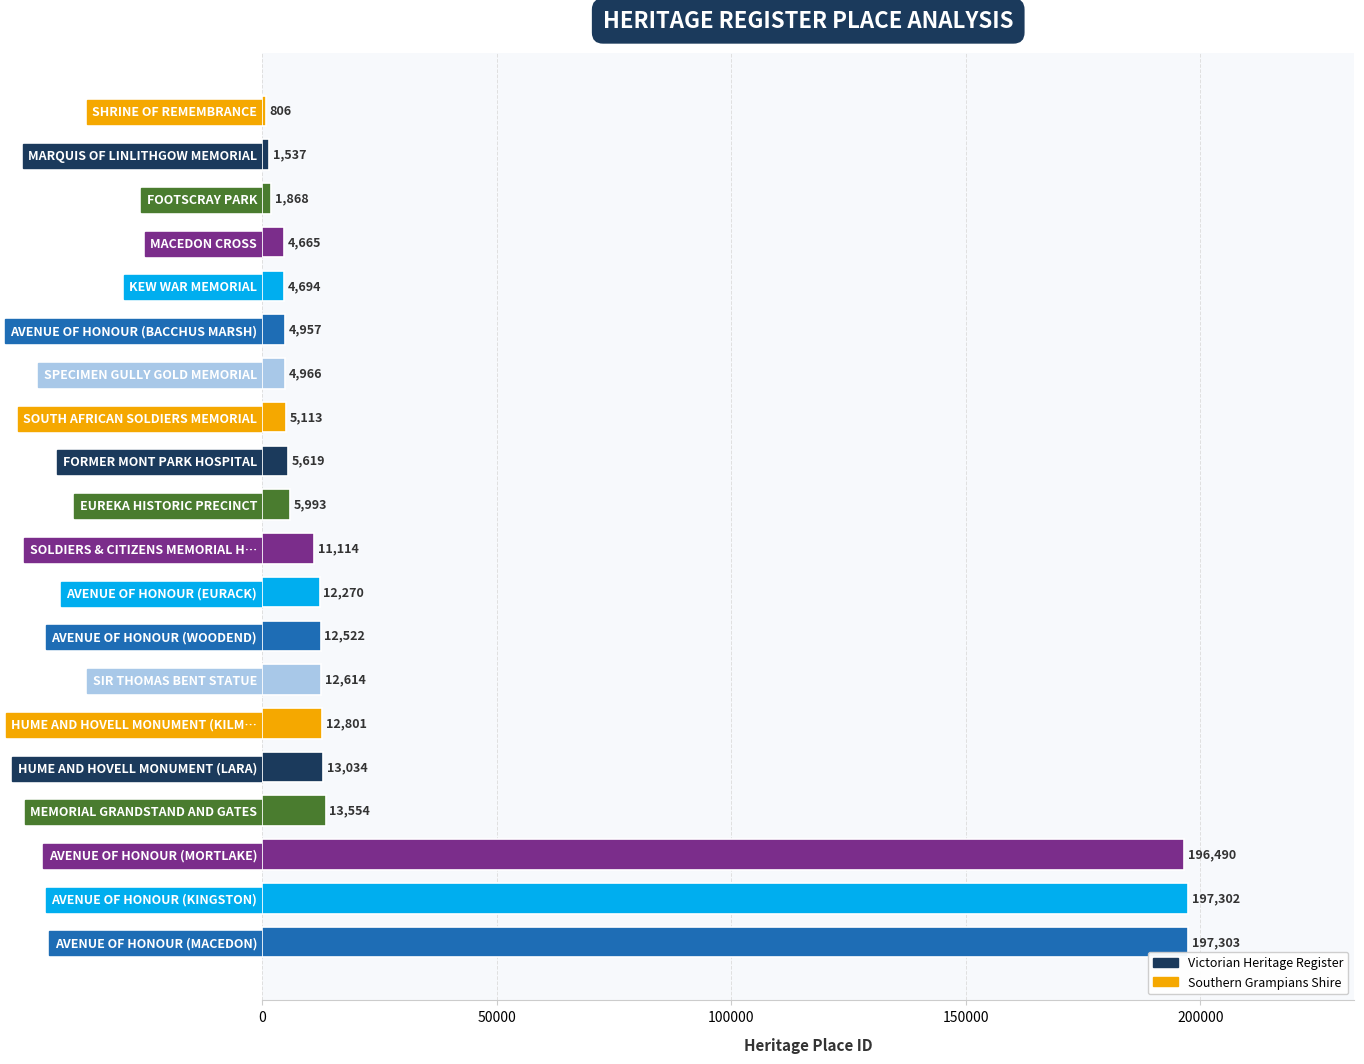

Reading top to bottom, what are all the values shown in this chart?

806	1537	1868	4665	4694	4957	4966	5113	5619	5993	11114	12270	12522	12614	12801	13034	13554	196490	197302	197303